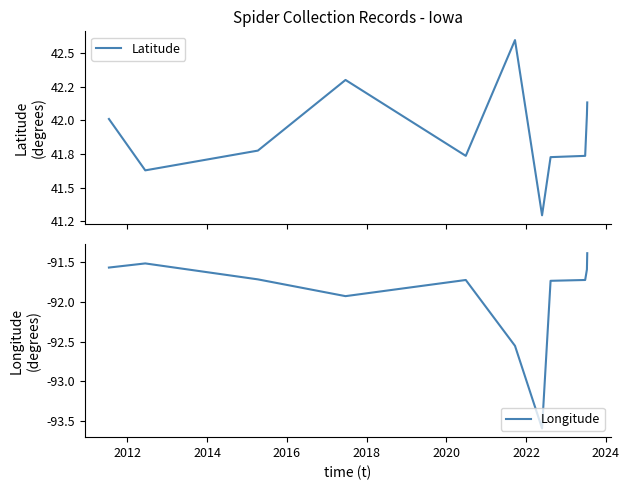

What is the label of the 4th point from the left?

2016